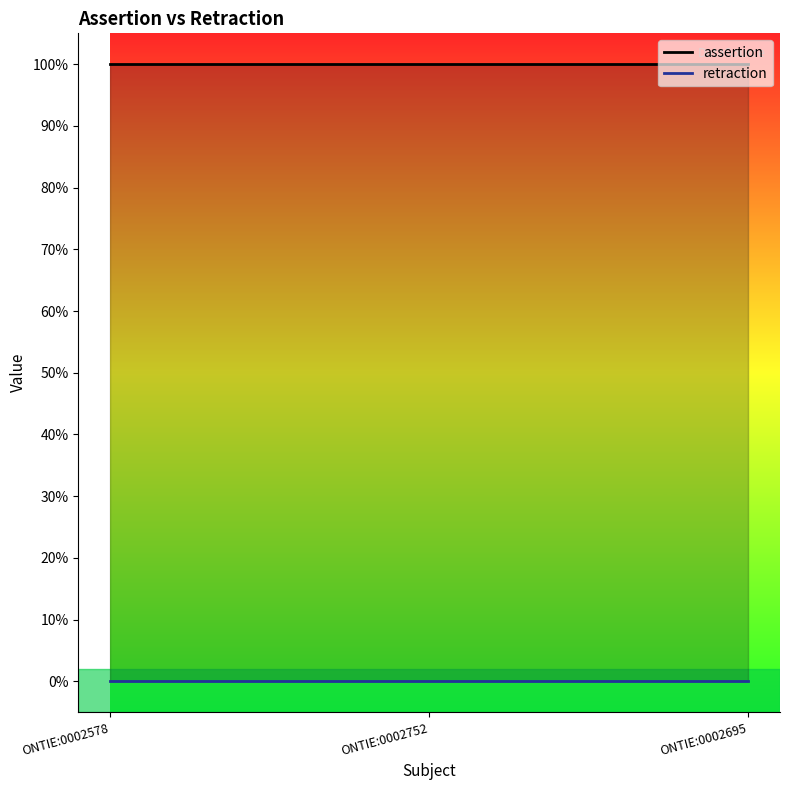

Which has a higher value, ONTIE:0002578 or ONTIE:0002752?

ONTIE:0002578